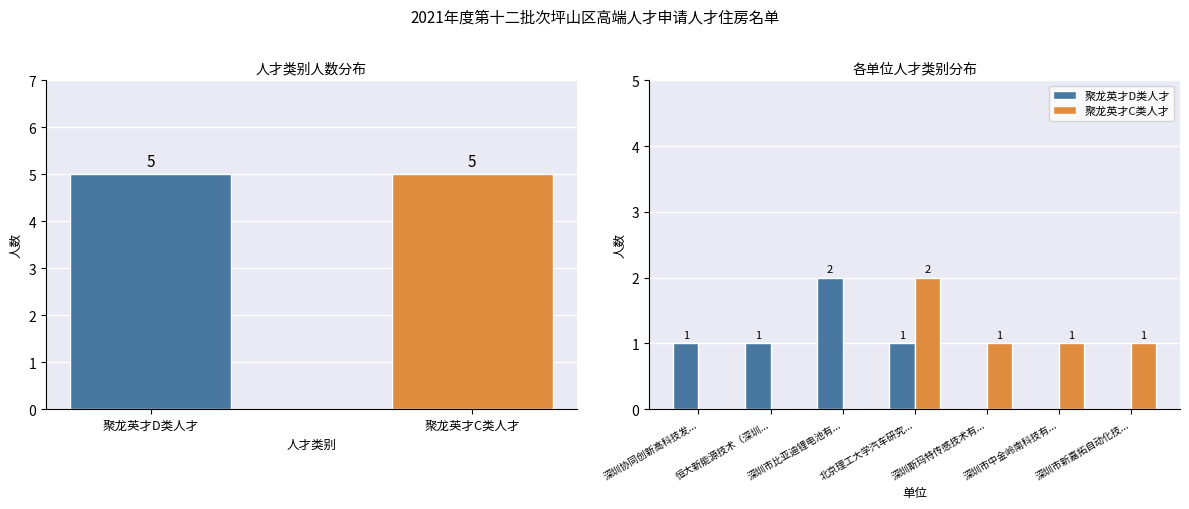

Is the value of 聚龙英才D类人才 at 恒大新能源技术（深圳... greater than the value of 聚龙英才C类人才 at 北京理工大学汽车研究...?

No